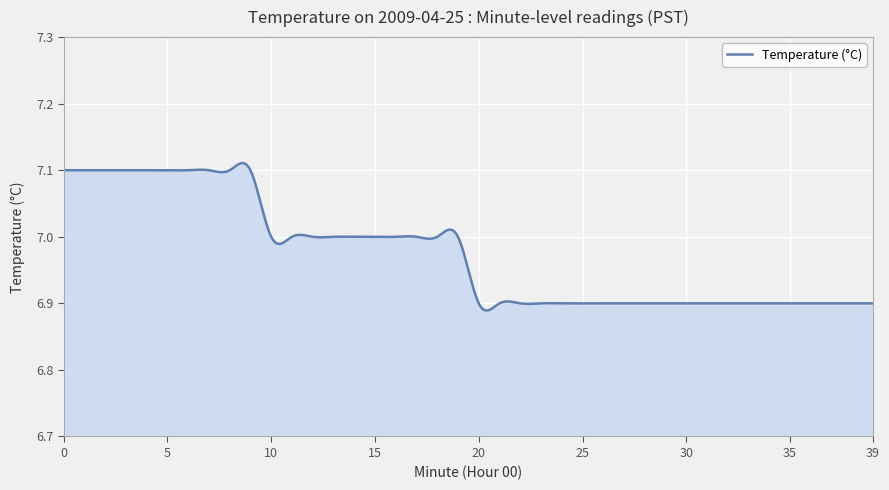

How many lines are shown in the chart?

1